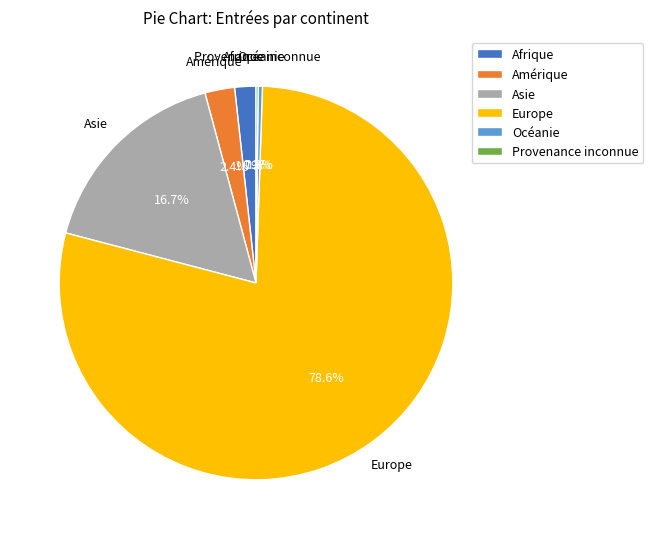

Which slice is the largest?

Europe